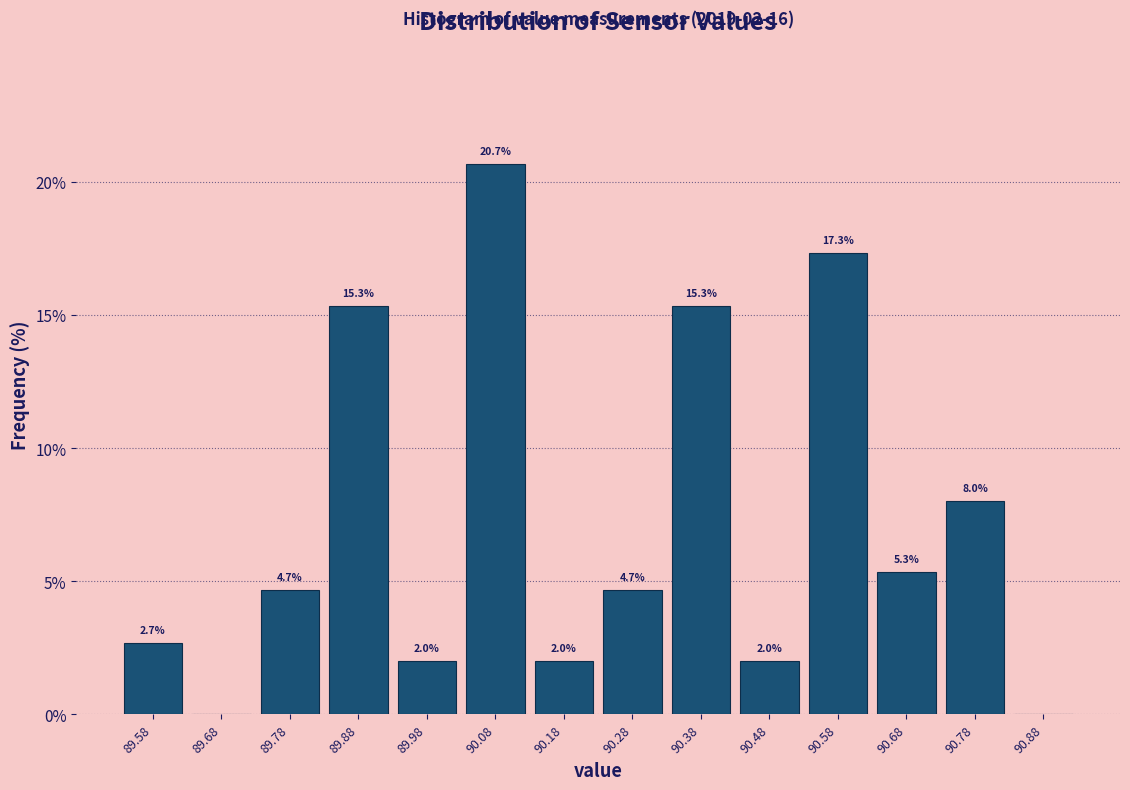

Which range on the x-axis has the tallest bar?

90.03 to 90.13